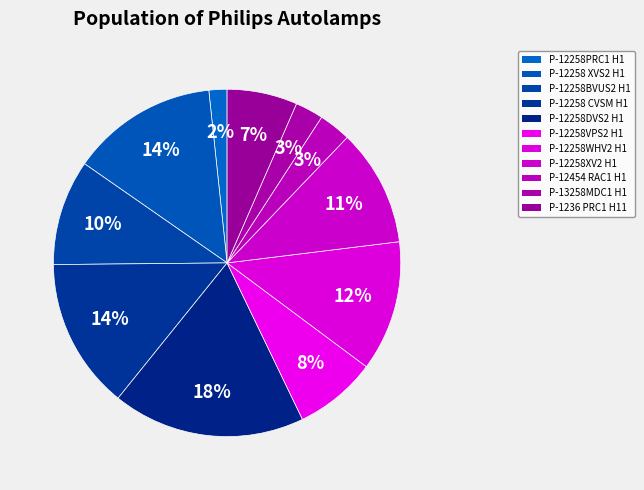

Count the number of slices in the pie.

11